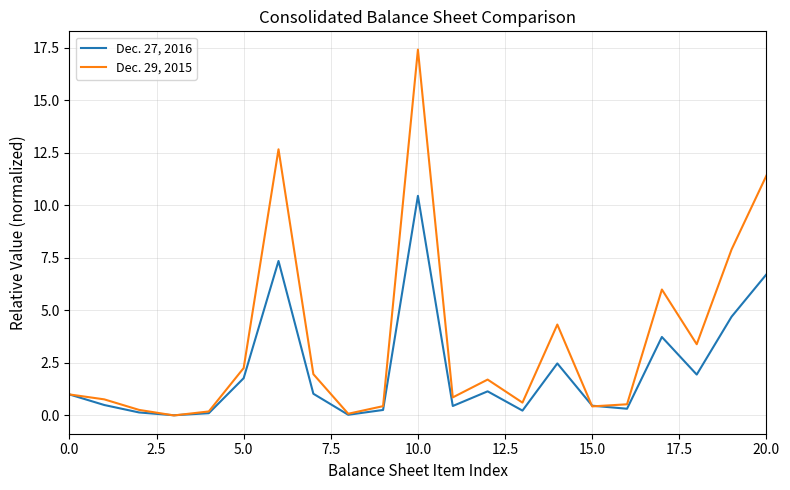

List the series in order of their peak value, highest first.

Dec. 29, 2015, Dec. 27, 2016